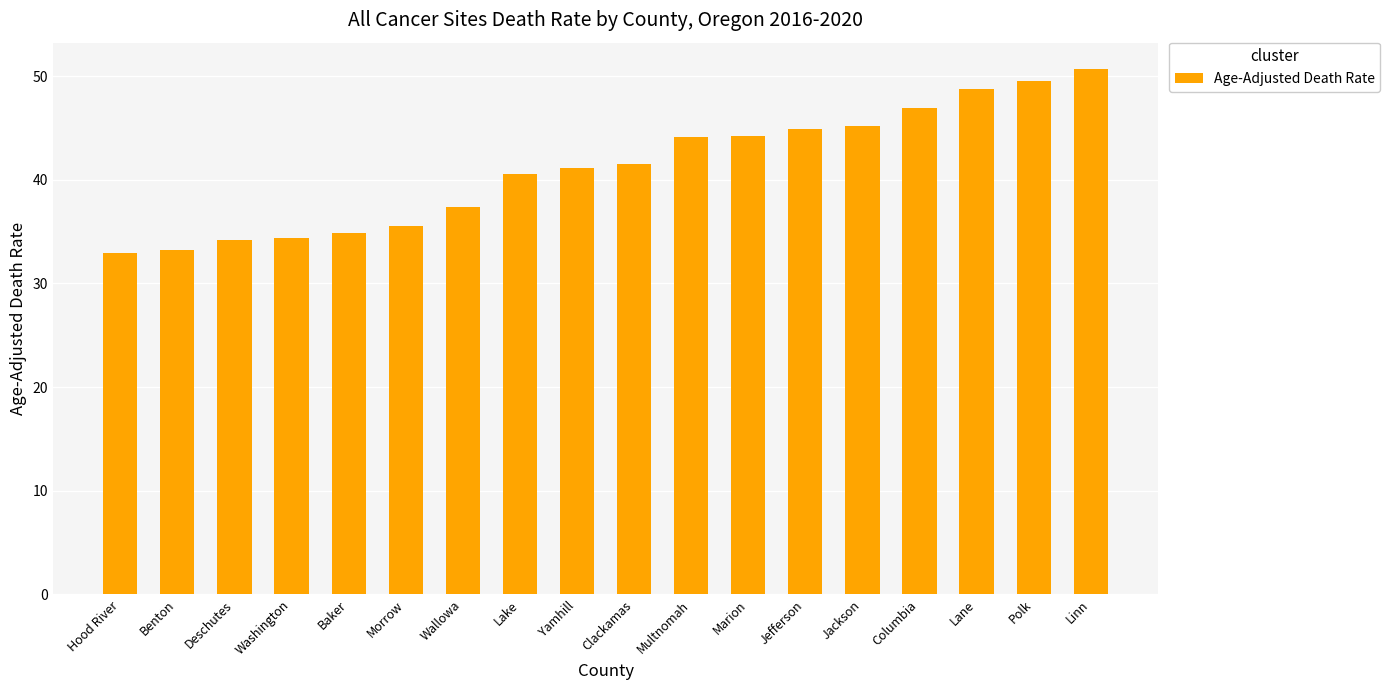

Read the value at Clackamas.

41.5